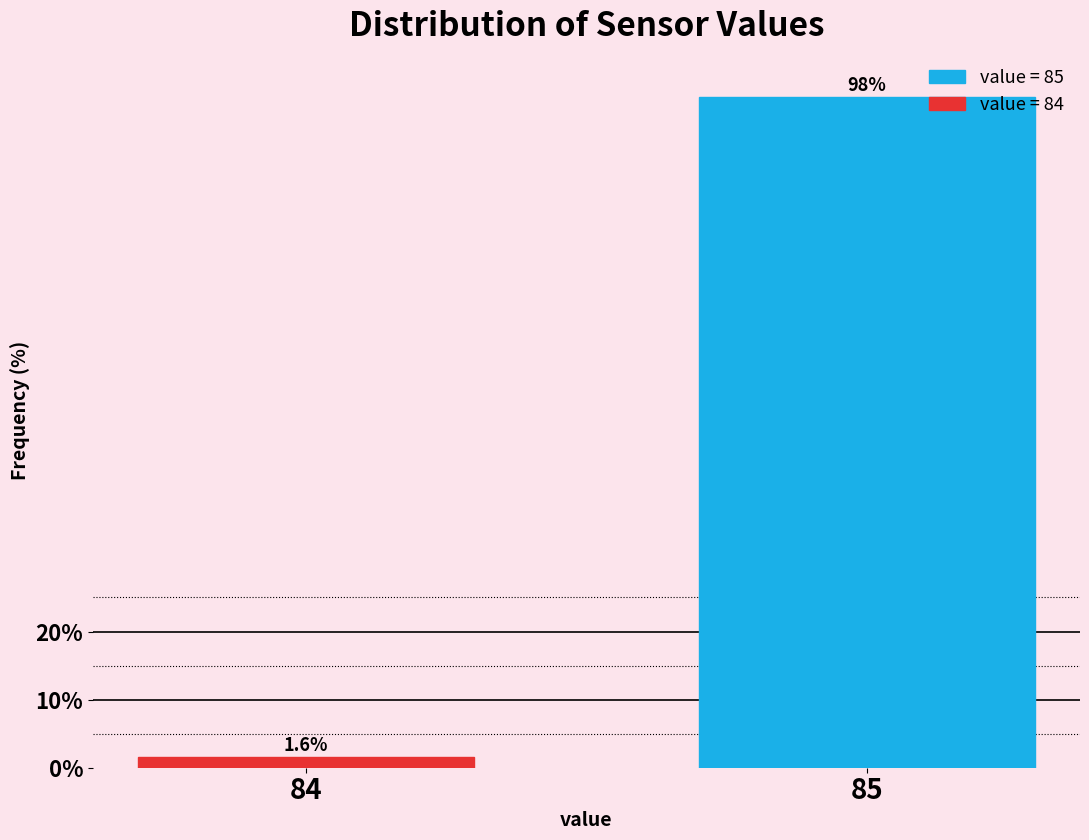

Reading left to right, list all the values displayed in this chart.

1.6	98.4